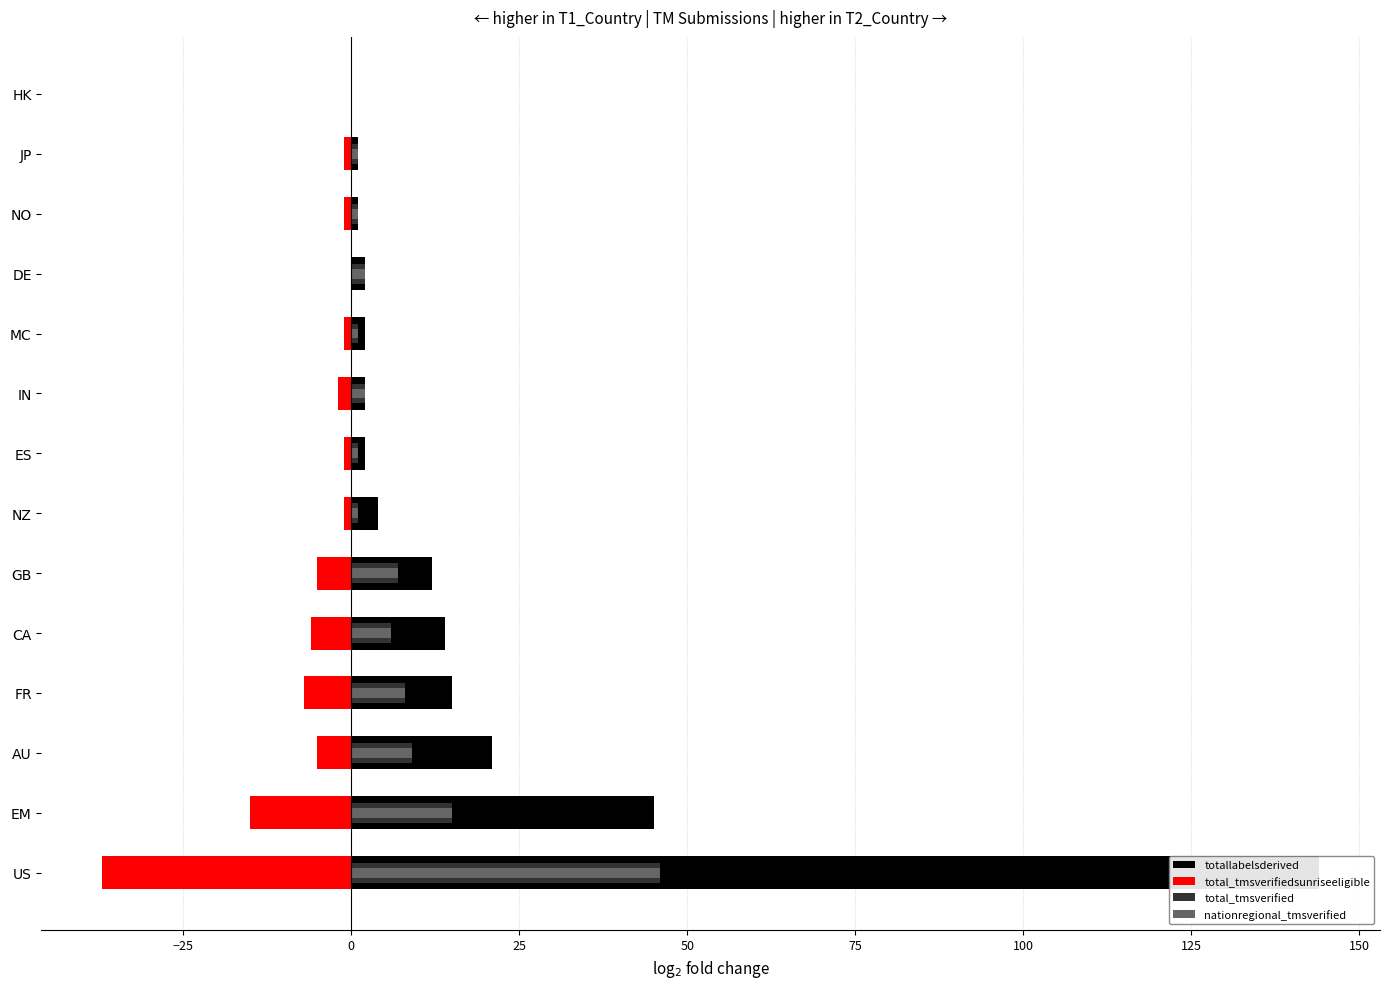

The value of totallabelsderived at NZ is 5. True or false?

False